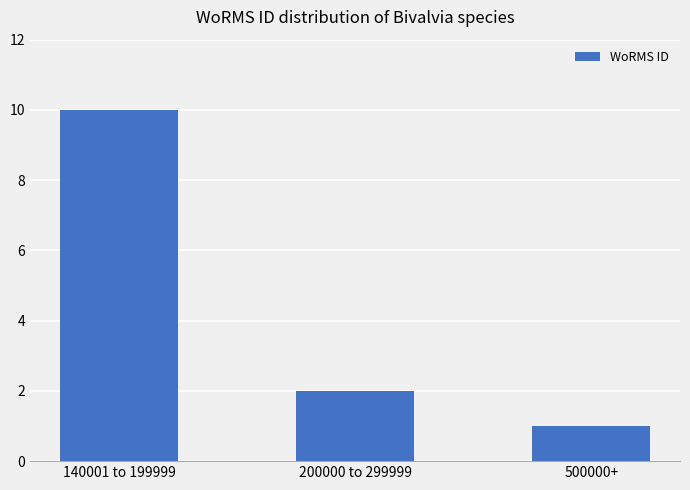

What is the label of the 1st bar from the left?

140001 to 199999